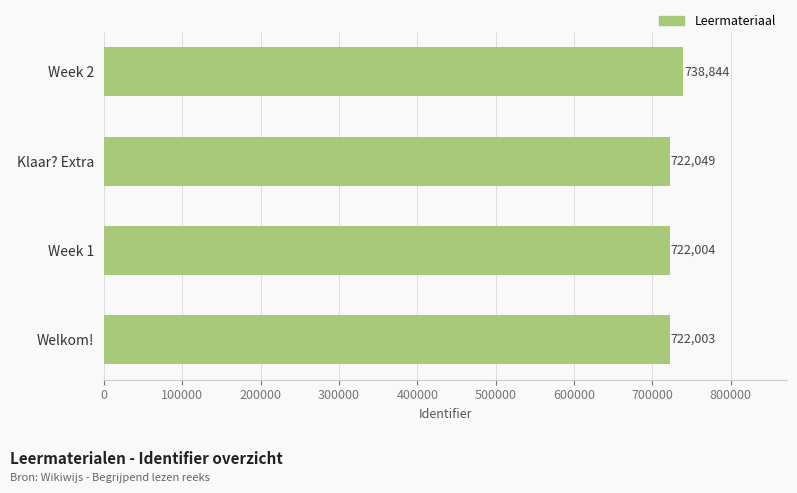

What is the value of the 3rd bar from the top?

722004